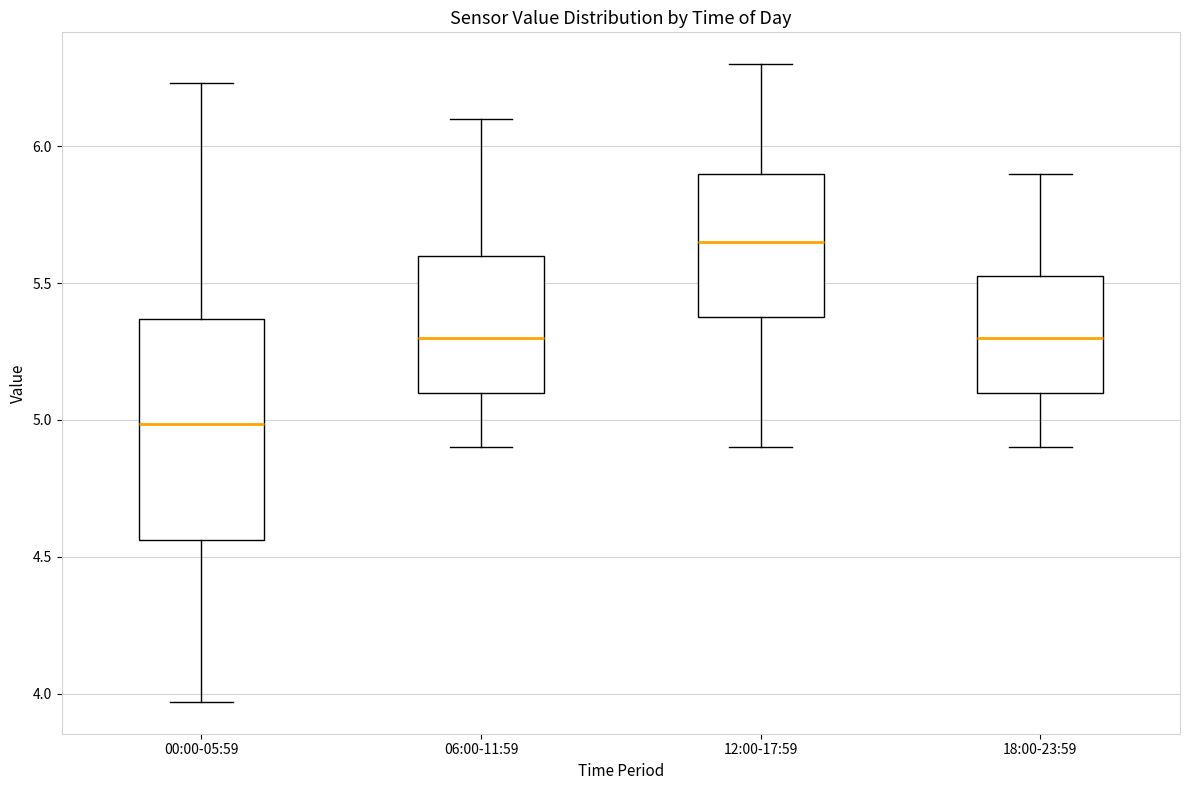

Where does the median line of the box for 18:00-23:59 sit on the y-axis? The values are not printed on the chart, so give them approximately, as read against the axis.

5.30